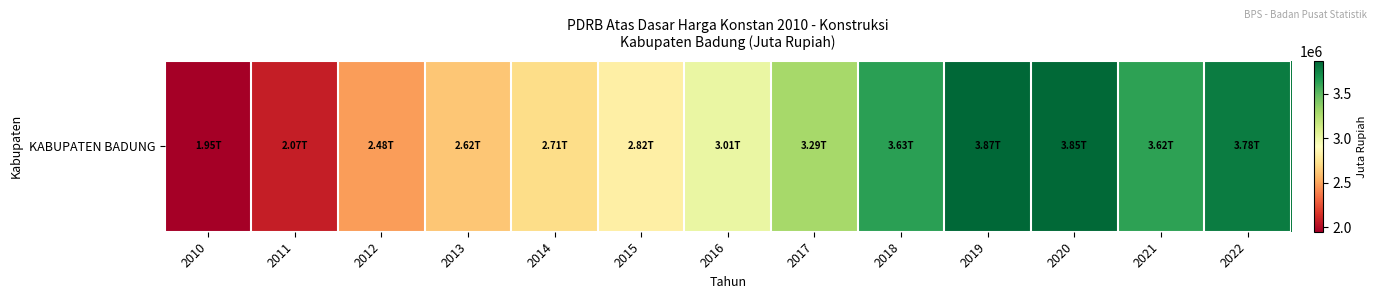

Read the value at 2012.

2478052.5